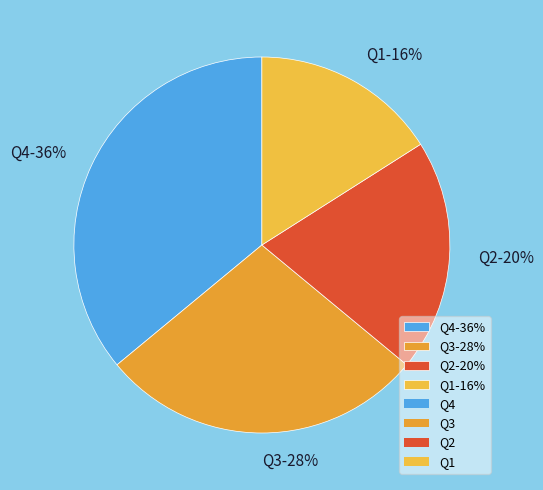

Rank the categories by value from highest to lowest.

Q4, Q3, Q2, Q1